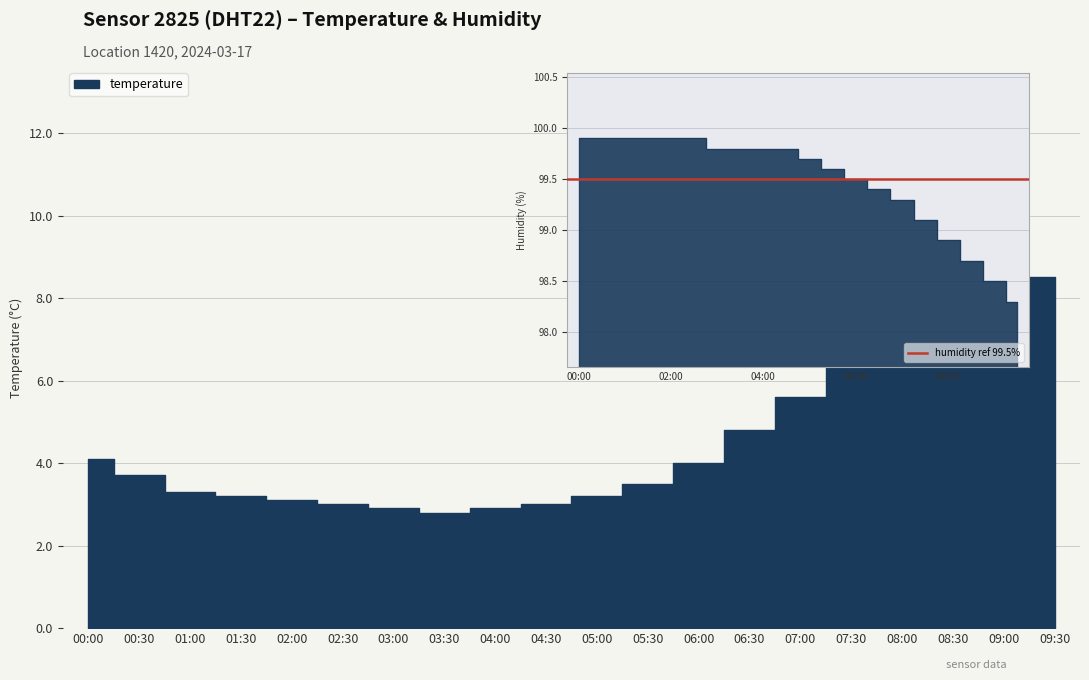

Which has a higher value, 07:00 or 09:30?

09:30